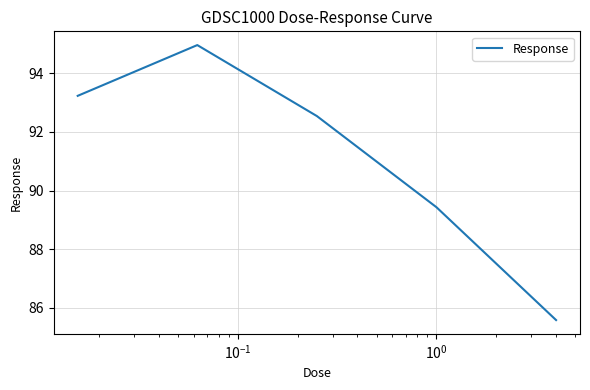

What is the difference between the maximum and minimum values?

9.4